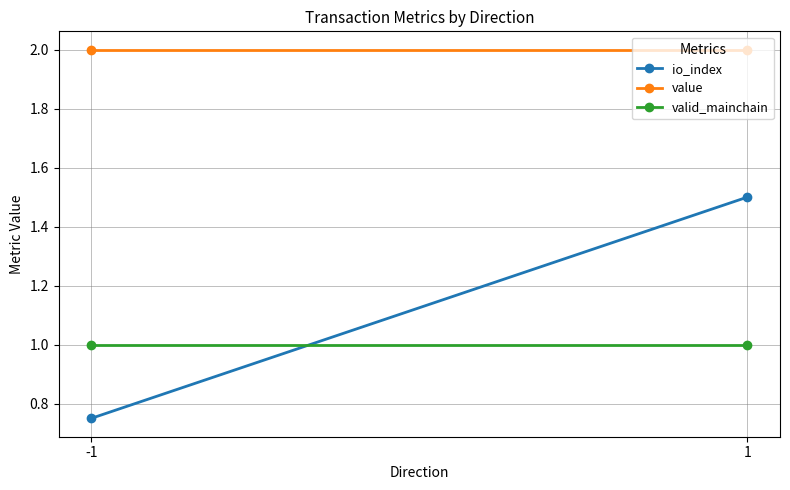

Rank the series at -1 from highest to lowest value.

value, valid_mainchain, io_index